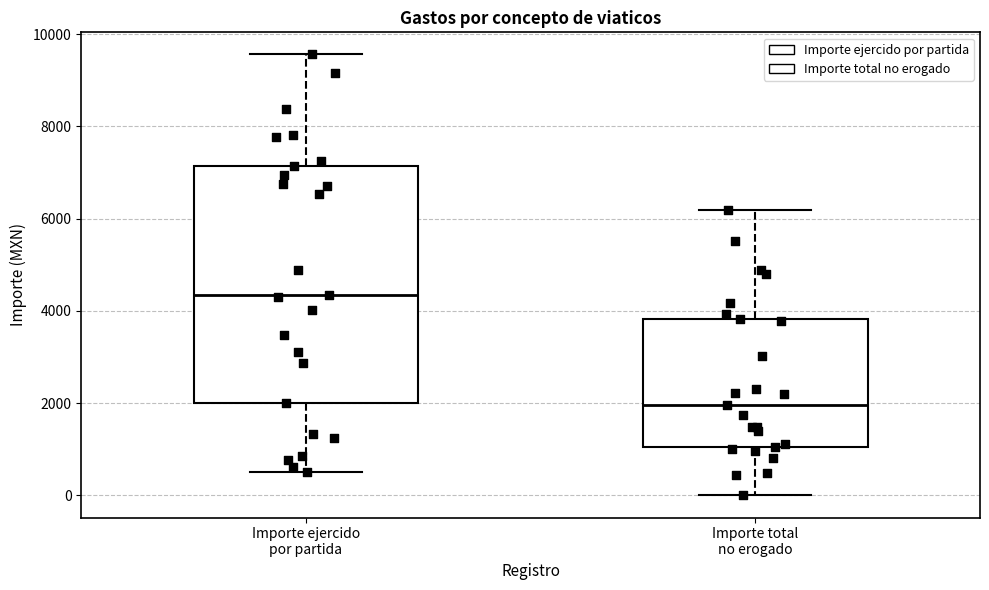

Where does the upper whisker of the box for Importe total no erogado end on the y-axis? The values are not printed on the chart, so give them approximately, as read against the axis.

6200